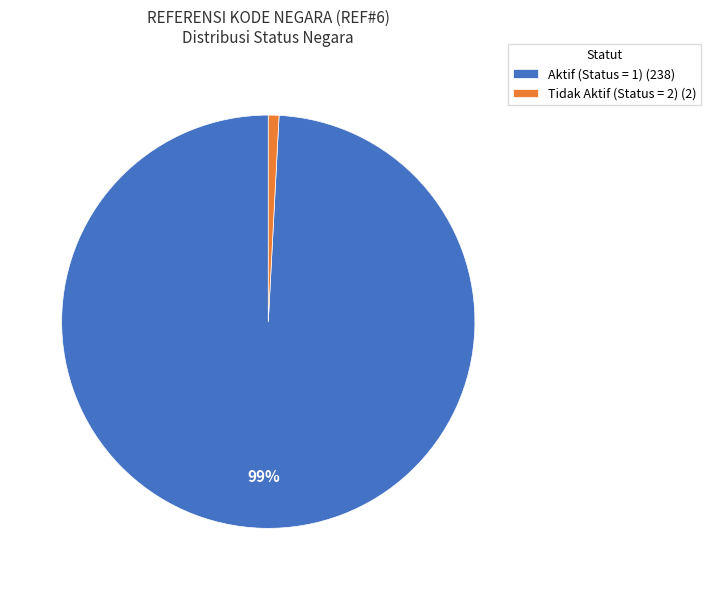

True or false: Aktif (Status = 1) (238) accounts for 99% of the total.

True